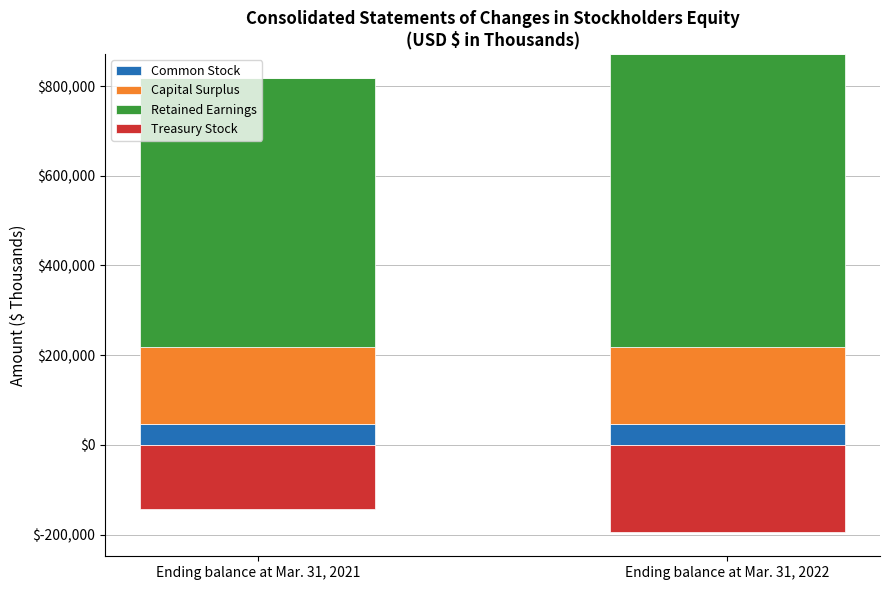

How many values in the Capital Surplus series are below 170526?

1